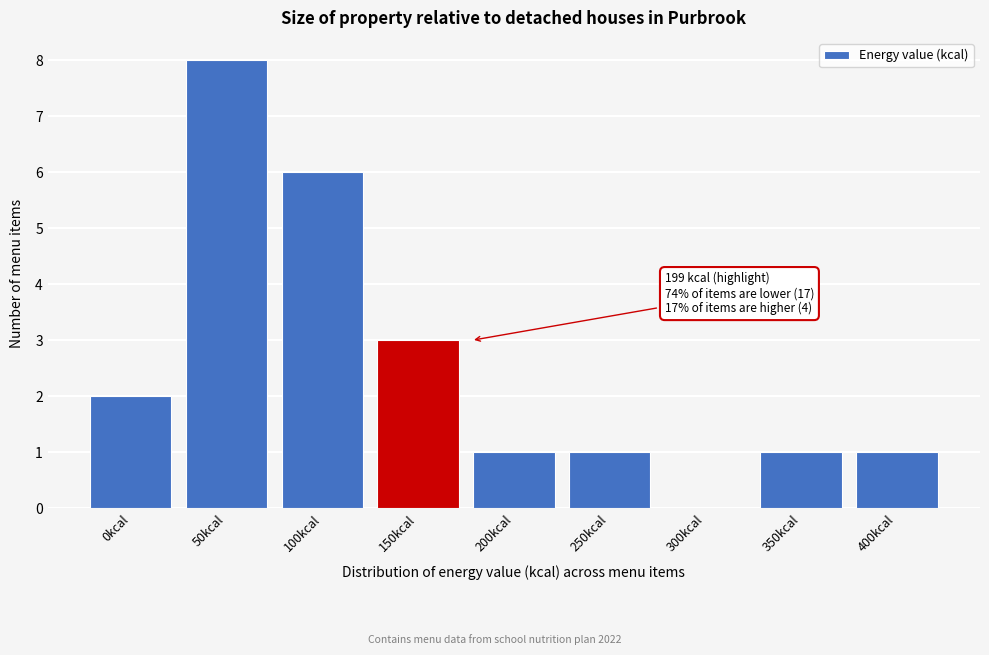

Reading left to right, what are all the values shown in this chart?

0kcal=2	50kcal=8	100kcal=6	150kcal=3	200kcal=1	250kcal=1	300kcal=0	350kcal=1	400kcal=1